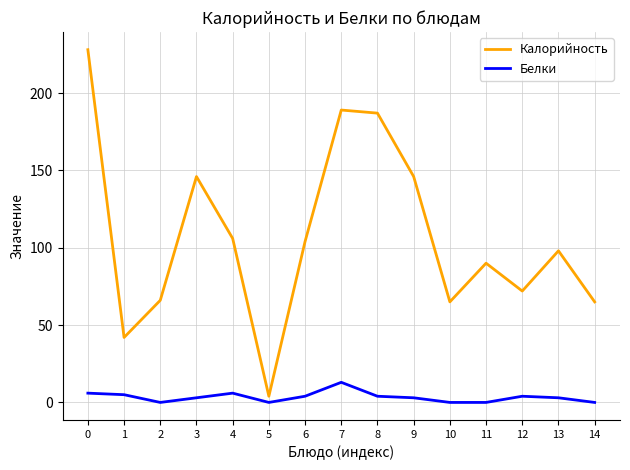

The value of Калорийность at 3 is 146. True or false?

True